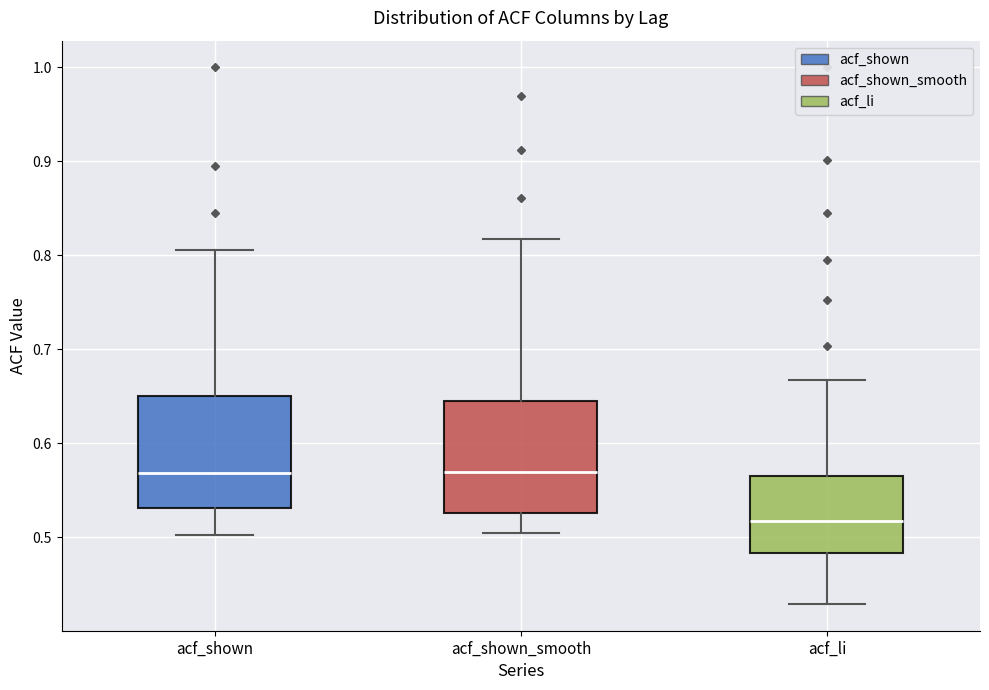

Reading left to right, read every box against the y-axis: the position of its median line, the range the box covers, and the ends of its whiskers. The values are not printed on the chart, so give them approximately, as read against the axis.

acf_shown: median 0.57, box 0.53 to 0.65, whiskers 0.50 to 0.81
acf_shown_smooth: median 0.57, box 0.53 to 0.64, whiskers 0.51 to 0.82
acf_li: median 0.52, box 0.48 to 0.57, whiskers 0.43 to 0.67